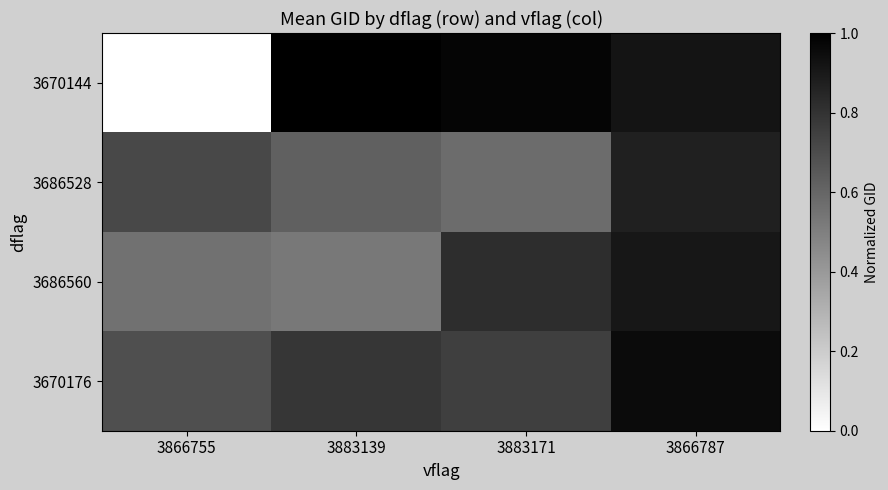

Which series changed the most between 3883139 and 3883171?

3686560